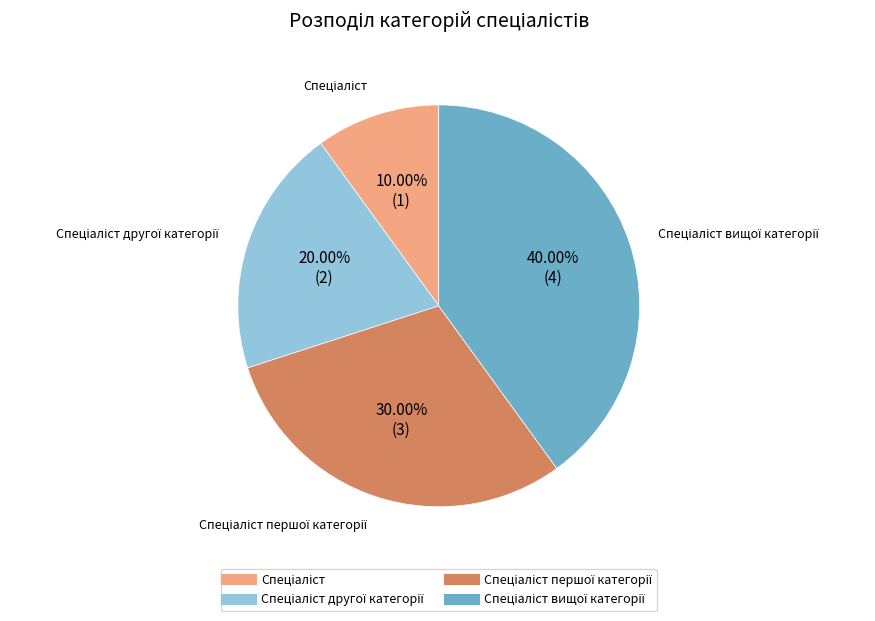

Does any single category account for the majority?

No